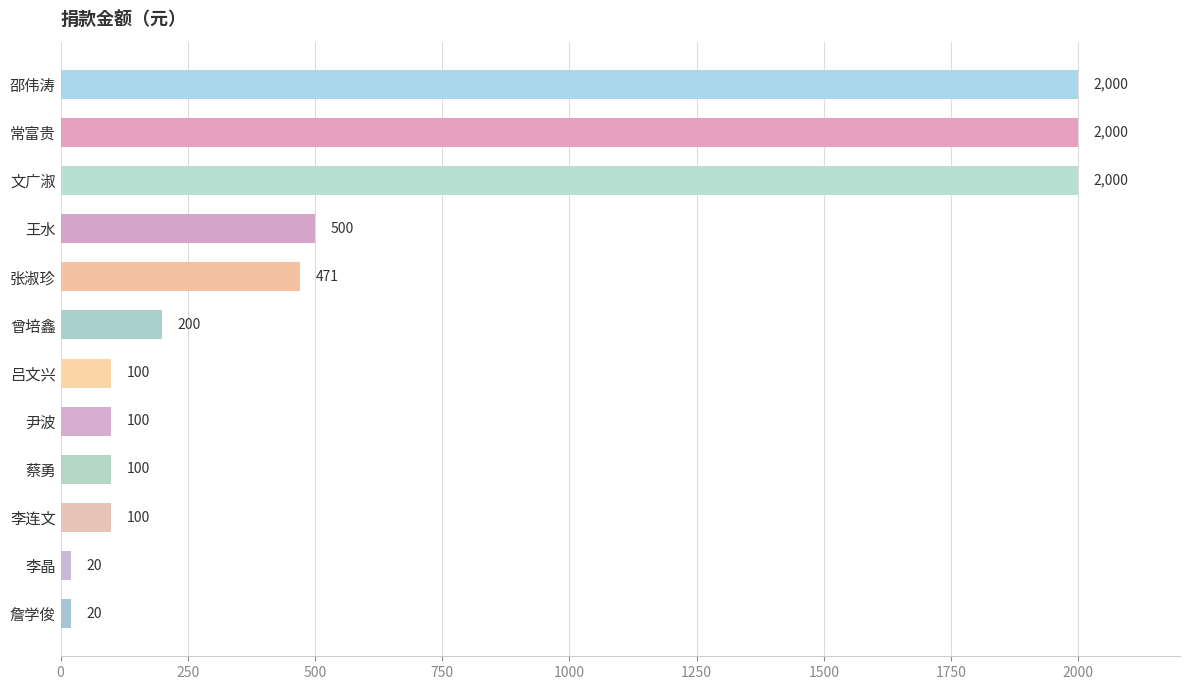

What is the ratio of the value at 尹波 to the value at 蔡勇?

1.0